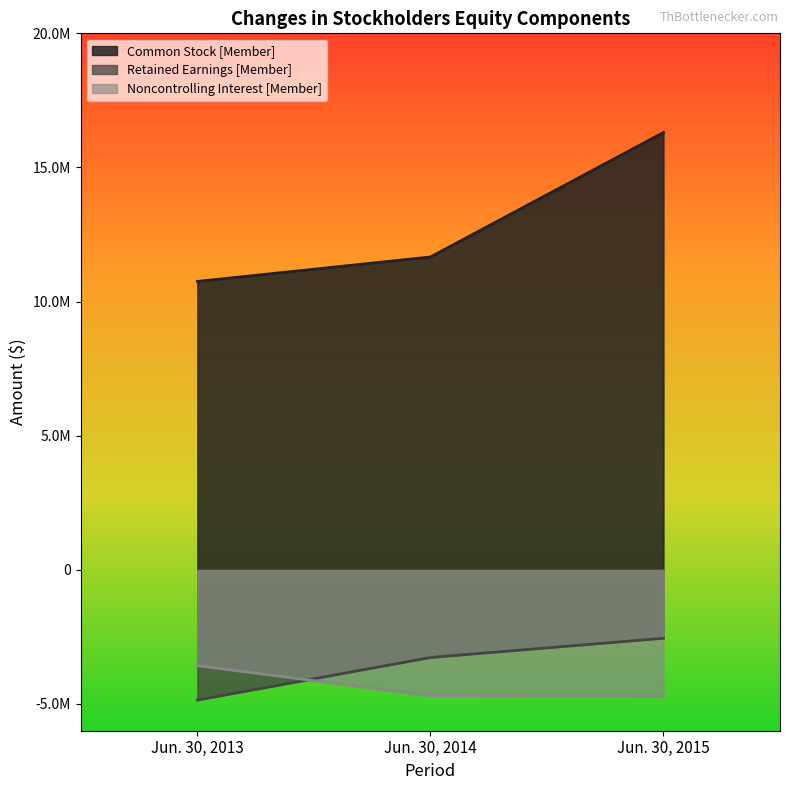

True or false: Common Stock [Member] has a value of 11662157 at Jun. 30, 2014.

True